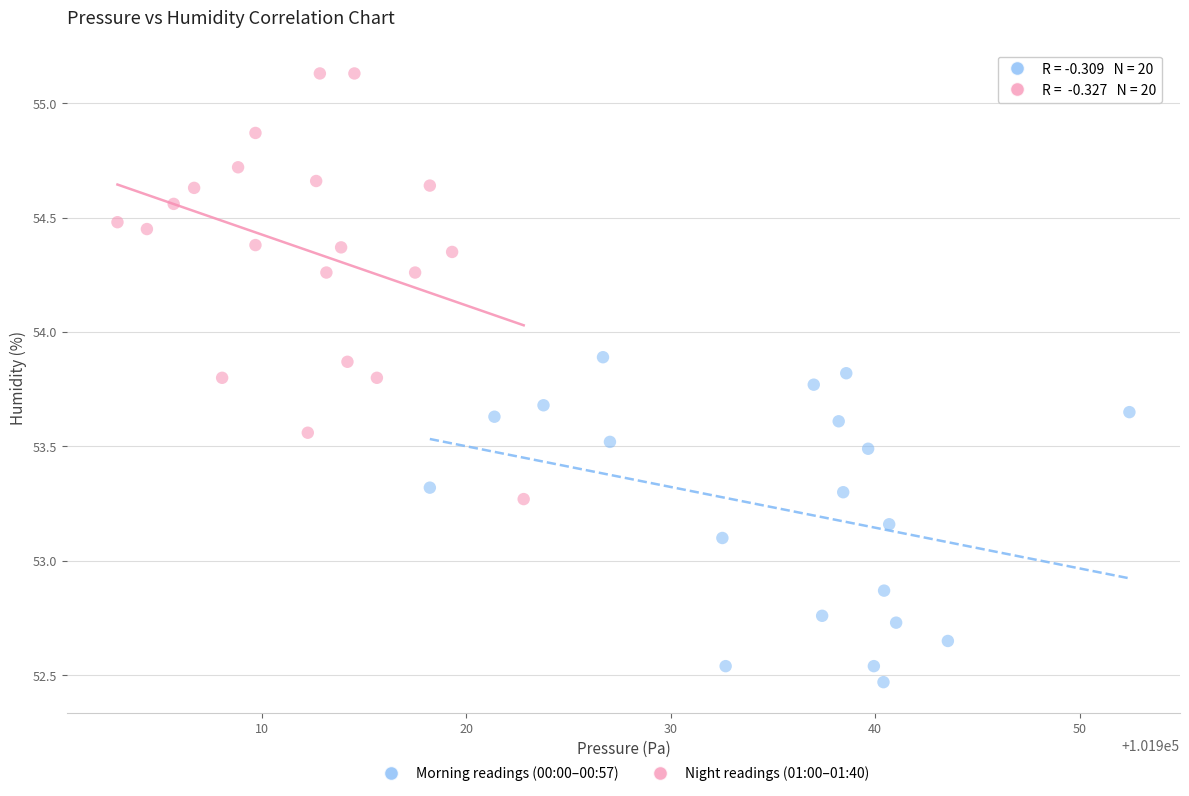

What are all the series names shown in the legend?

Morning readings (00:00–00:57), Night readings (01:00–01:40)